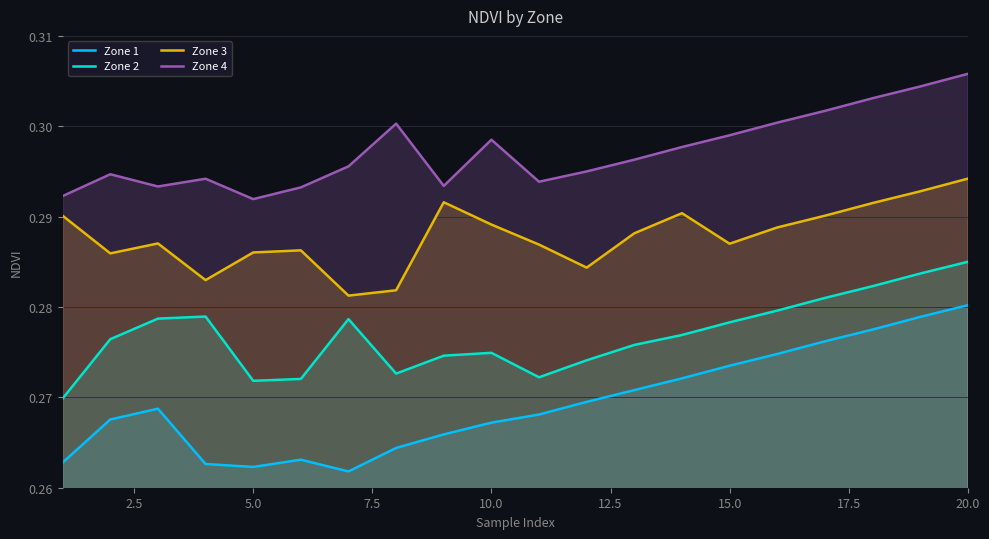

Rank the series by their maximum value, from highest to lowest.

Zone 4, Zone 3, Zone 2, Zone 1